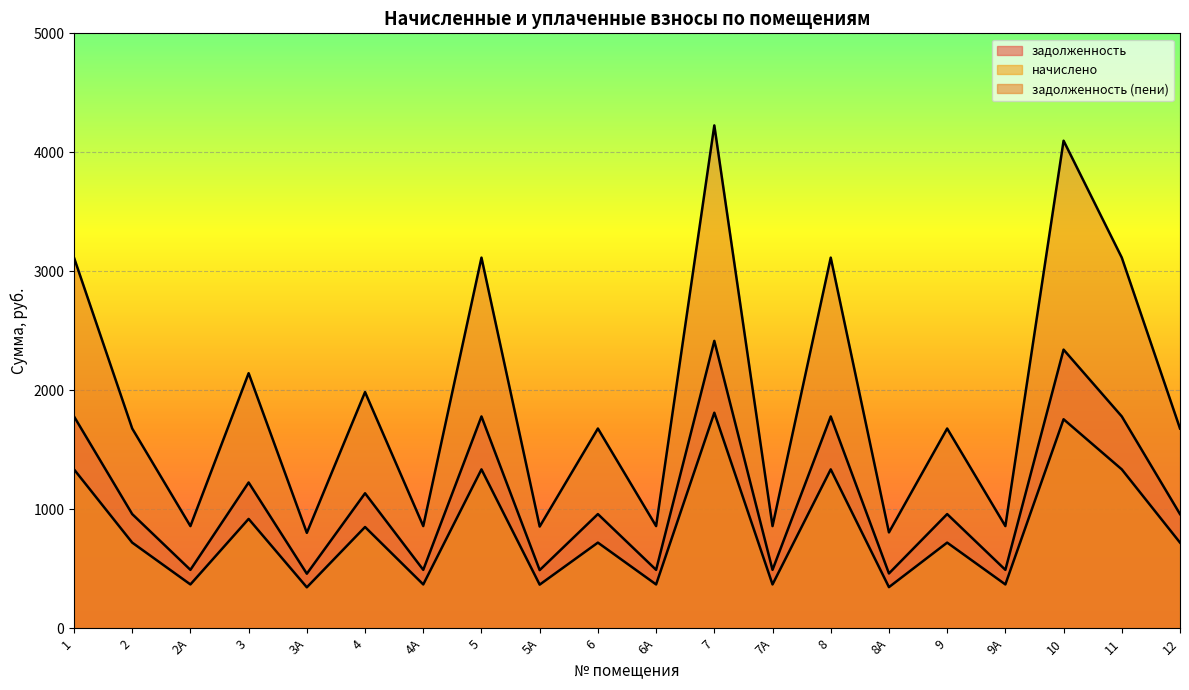

What position from the left is 4?

6